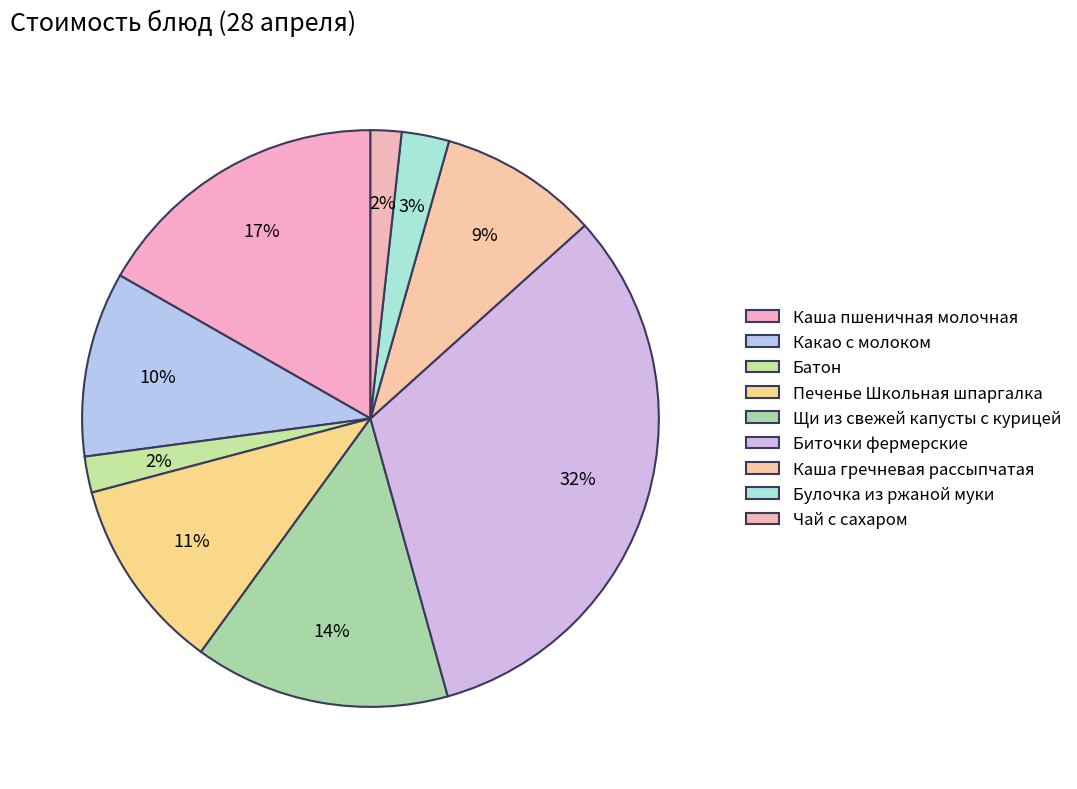

Is there a majority slice in this chart?

No